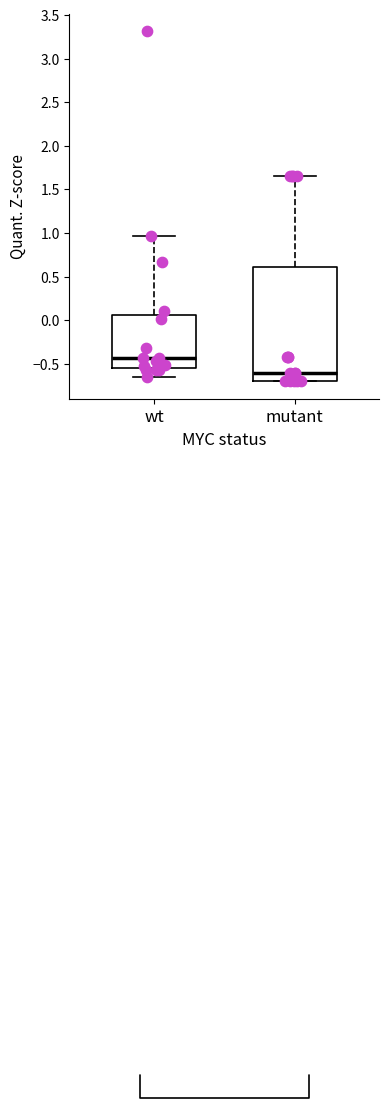

Reading left to right, read every box against the y-axis: the position of its median line, the range the box covers, and the ends of its whiskers. The values are not printed on the chart, so give them approximately, as read against the axis.

wt: median -0.45, box -0.55 to 0.05, whiskers -0.65 to 0.95
mutant: median -0.60, box -0.70 to 0.60, whiskers -0.70 to 1.65